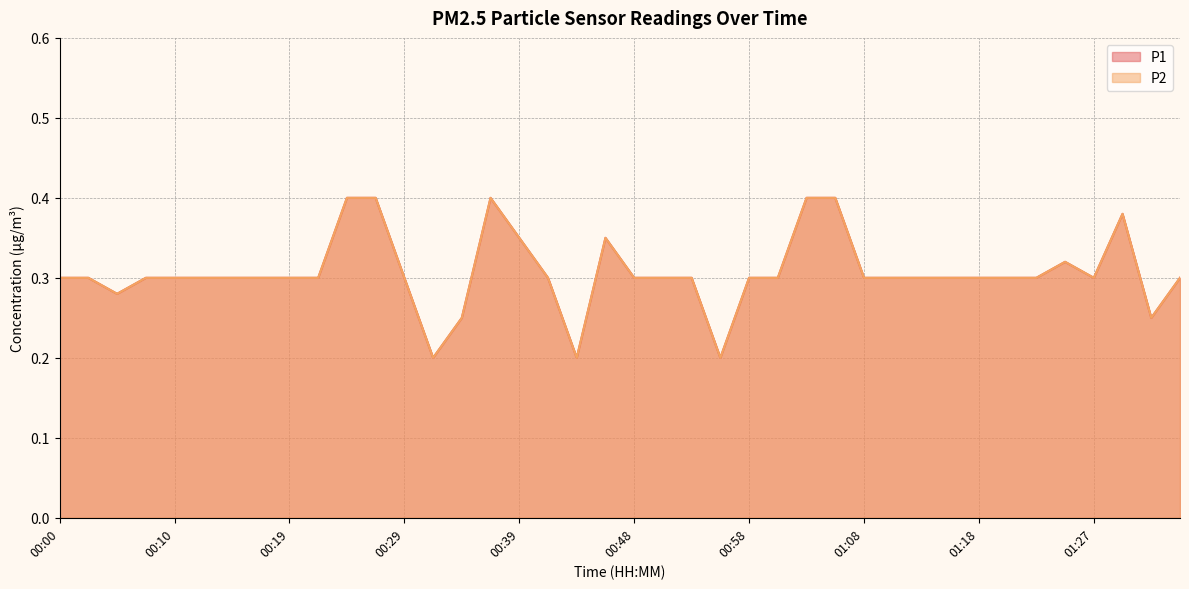

At 00:05, list the series in order from largest to smallest.

P1, P2